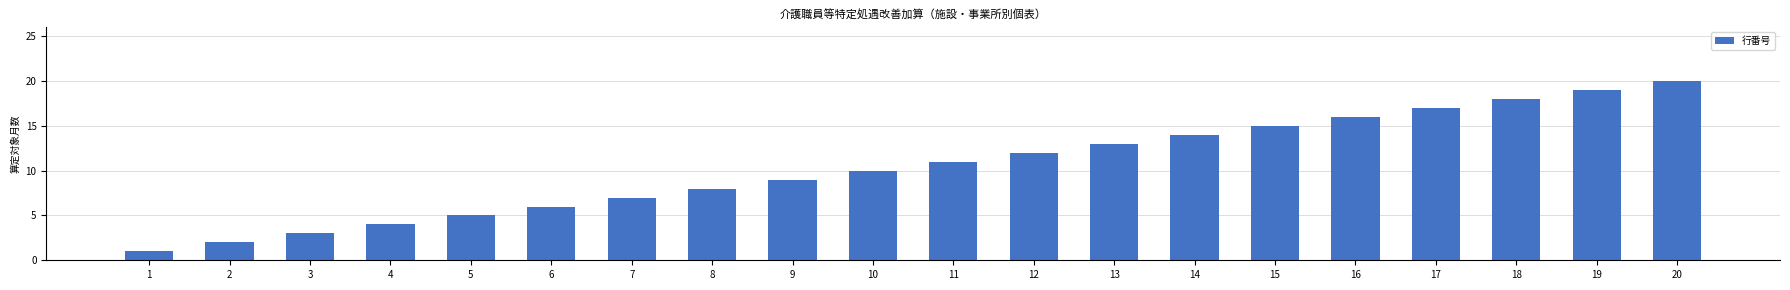

What is the value of the 16th bar from the left?

16